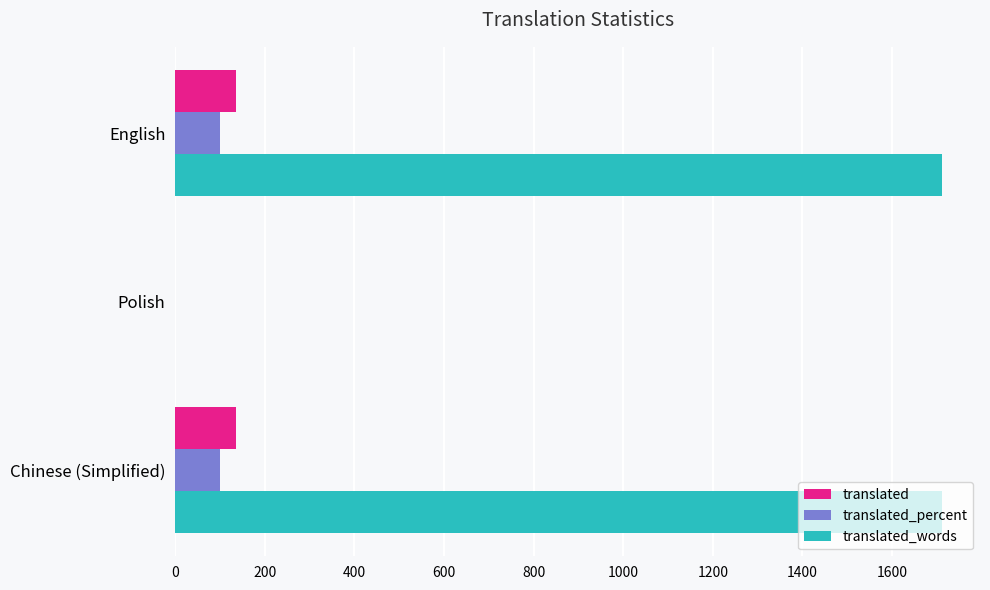

How many distinct data groups are displayed?

3